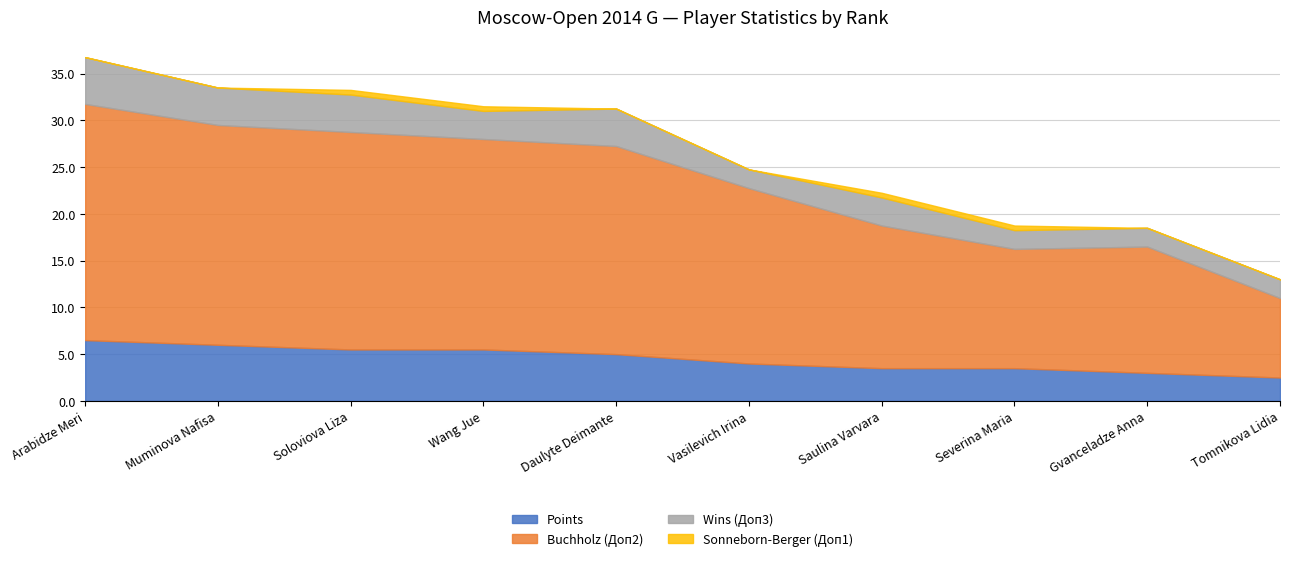

Reading left to right, what are all the values shown in this chart?

Points: Arabidze Meri=6.5	Muminova Nafisa=6.0	Soloviova Liza=5.5	Wang Jue=5.5	Daulyte Deimante=5.0	Vasilevich Irina=4.0	Saulina Varvara=3.5	Severina Maria=3.5	Gvanceladze Anna=3.0	Tomnikova Lidia=2.5
Buchholz (Доп2): Arabidze Meri=25.2	Muminova Nafisa=23.5	Soloviova Liza=23.2	Wang Jue=22.5	Daulyte Deimante=22.2	Vasilevich Irina=18.8	Saulina Varvara=15.2	Severina Maria=12.8	Gvanceladze Anna=13.5	Tomnikova Lidia=8.5
Wins (Доп3): Arabidze Meri=5.0	Muminova Nafisa=4.0	Soloviova Liza=4.0	Wang Jue=3.0	Daulyte Deimante=4.0	Vasilevich Irina=2.0	Saulina Varvara=3.0	Severina Maria=2.0	Gvanceladze Anna=2.0	Tomnikova Lidia=2.0
Sonneborn-Berger (Доп1): Arabidze Meri=0.0	Muminova Nafisa=0.0	Soloviova Liza=0.5	Wang Jue=0.5	Daulyte Deimante=0.0	Vasilevich Irina=0.0	Saulina Varvara=0.5	Severina Maria=0.5	Gvanceladze Anna=0.0	Tomnikova Lidia=0.0